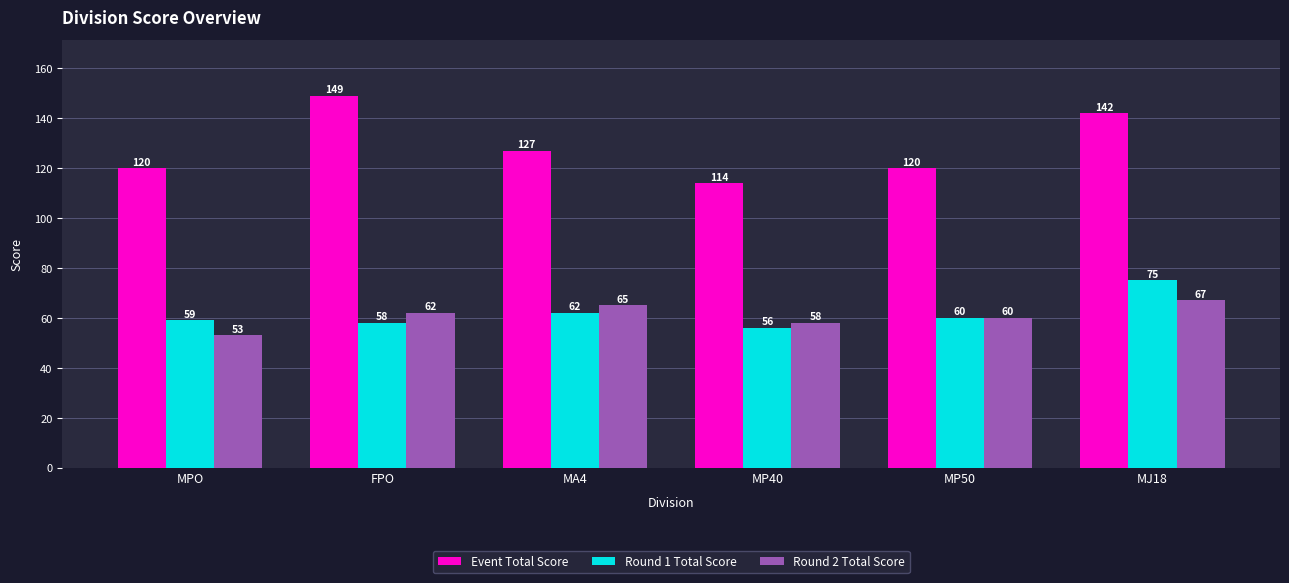

Which series changed the most between MP40 and MP50?

Event Total Score